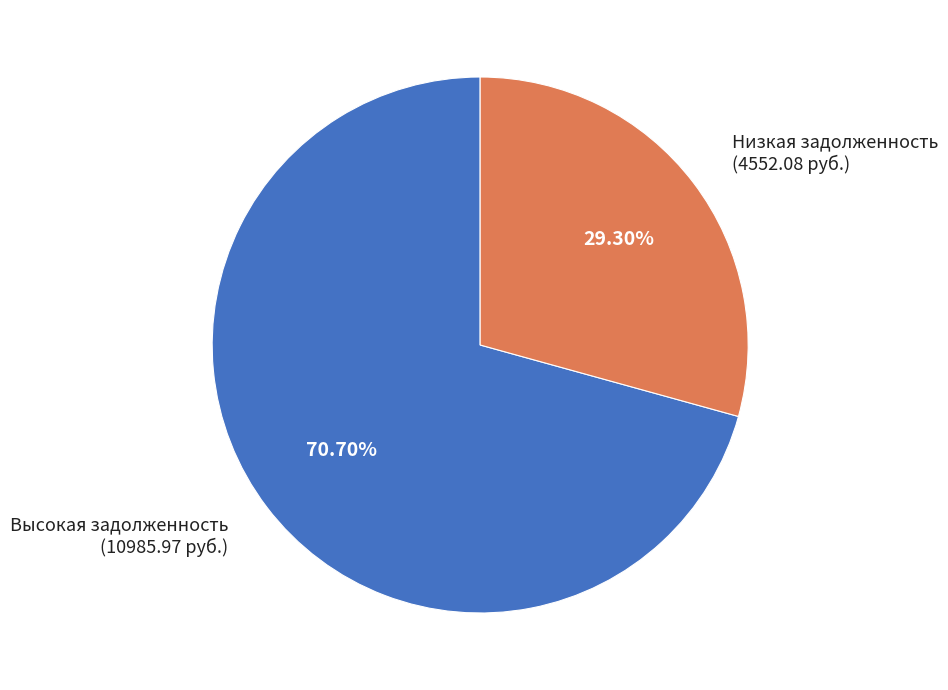

Is there any slice that represents more than half of the pie?

Yes